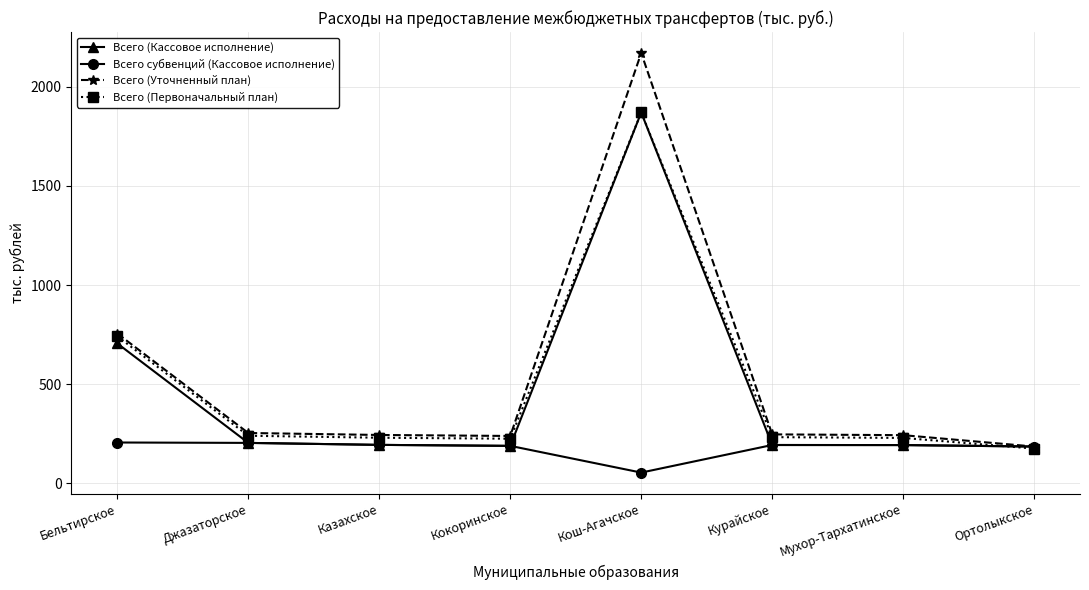

What is the spread (max minus min) of values at Мухор-Тархатинское?

50.0